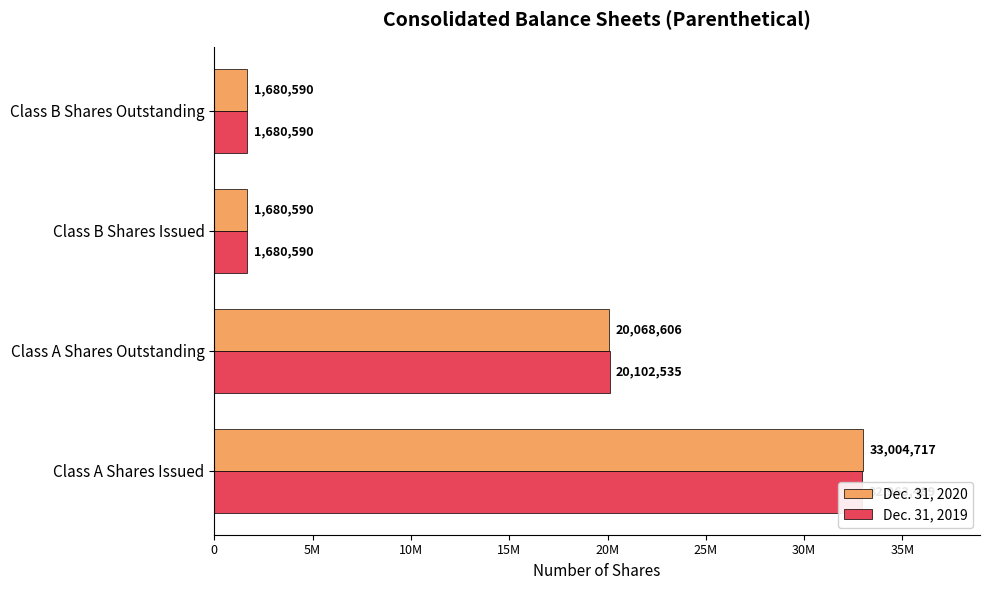

How many Dec. 31, 2020 values are between 1680590 and 33004717?

4